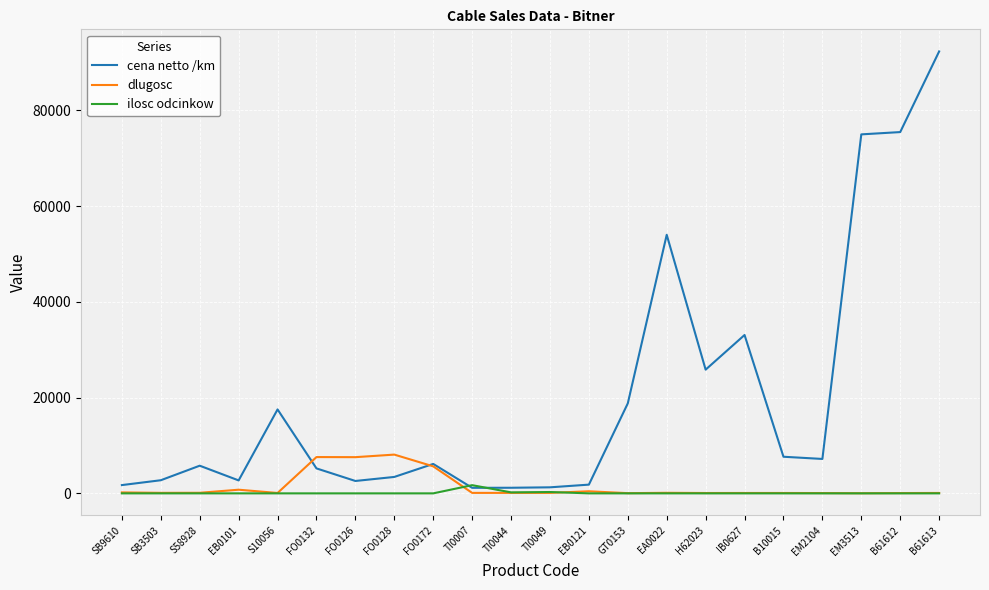

What is the difference between the maximum and minimum values in the ilosc odcinkow series?

1712.0